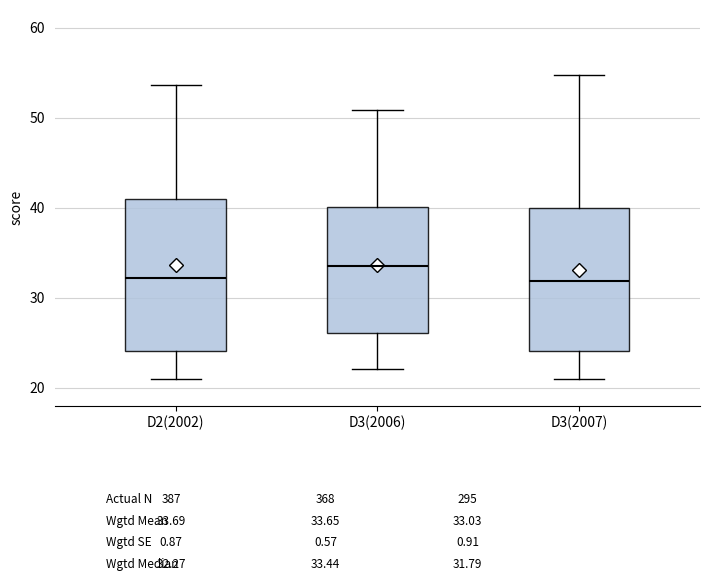

Reading left to right, read every box against the y-axis: the position of its median line, the range the box covers, and the ends of its whiskers. The values are not printed on the chart, so give them approximately, as read against the axis.

D2(2002): median 32, box 24 to 41, whiskers 21 to 54
D3(2006): median 34, box 26 to 40, whiskers 22 to 51
D3(2007): median 32, box 24 to 40, whiskers 21 to 55